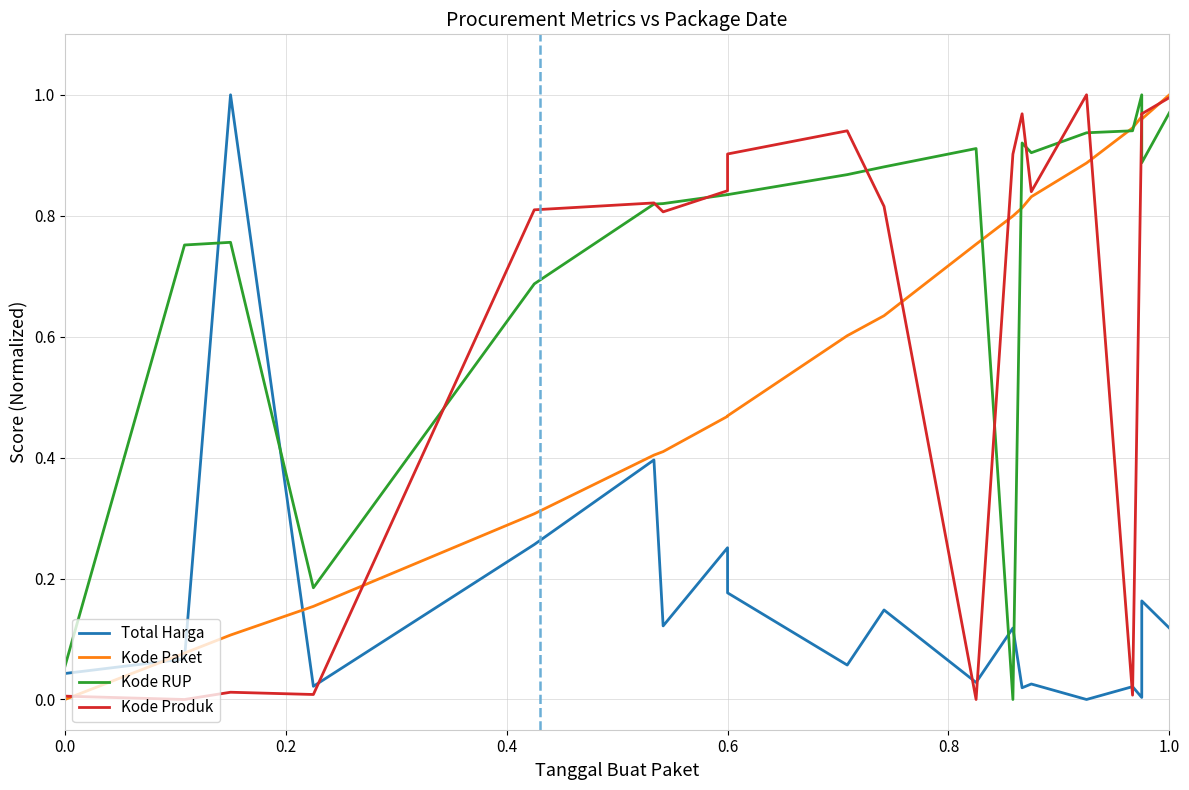

What is the maximum value for Kode RUP?

1.0